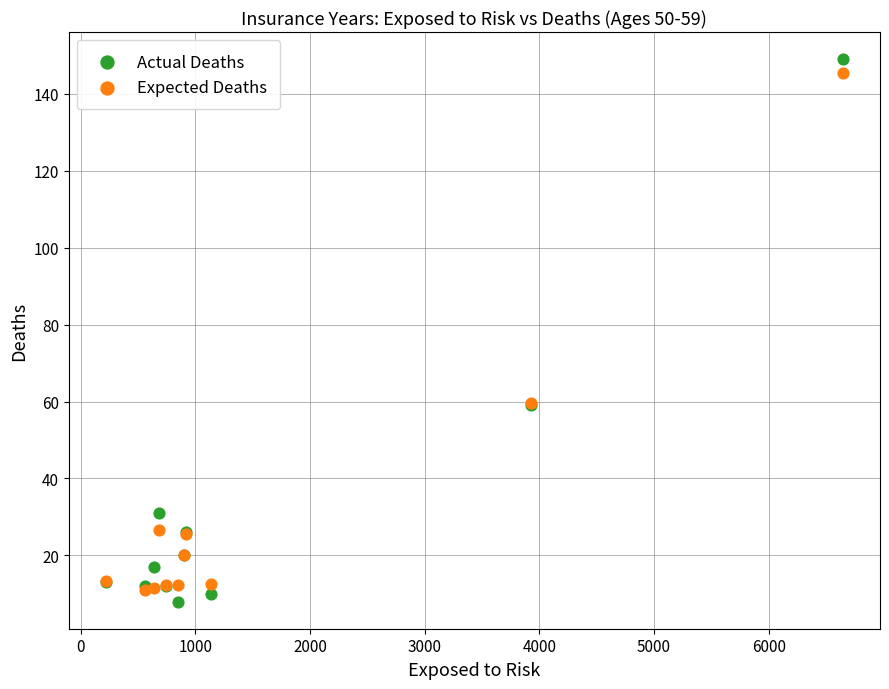

Which series contains the highest Y value?

Actual Deaths